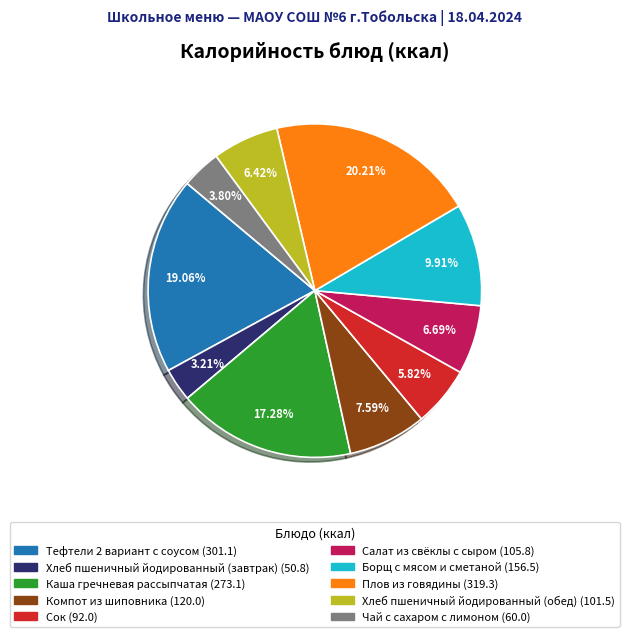

Is it true that Сок is 12% of the pie?

False